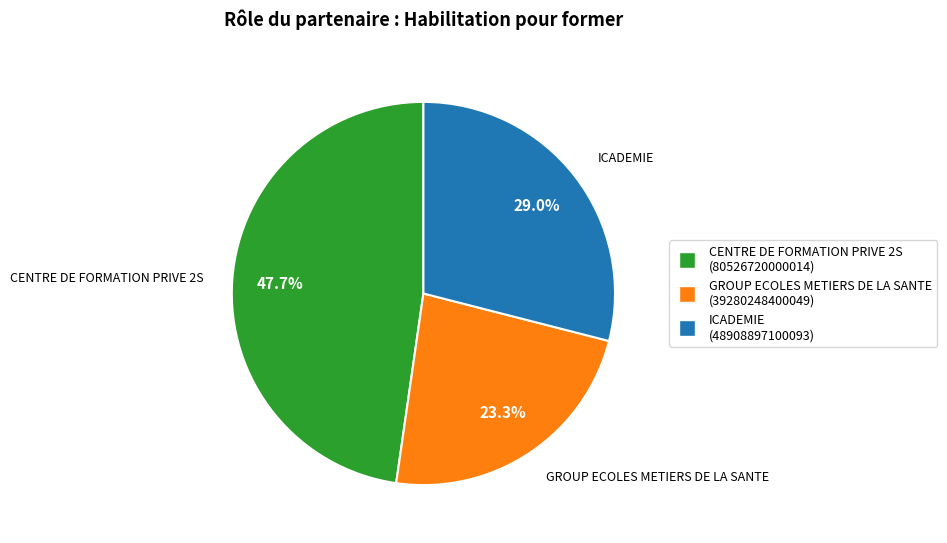

Does ICADEMIE account for over 50% of the chart?

No